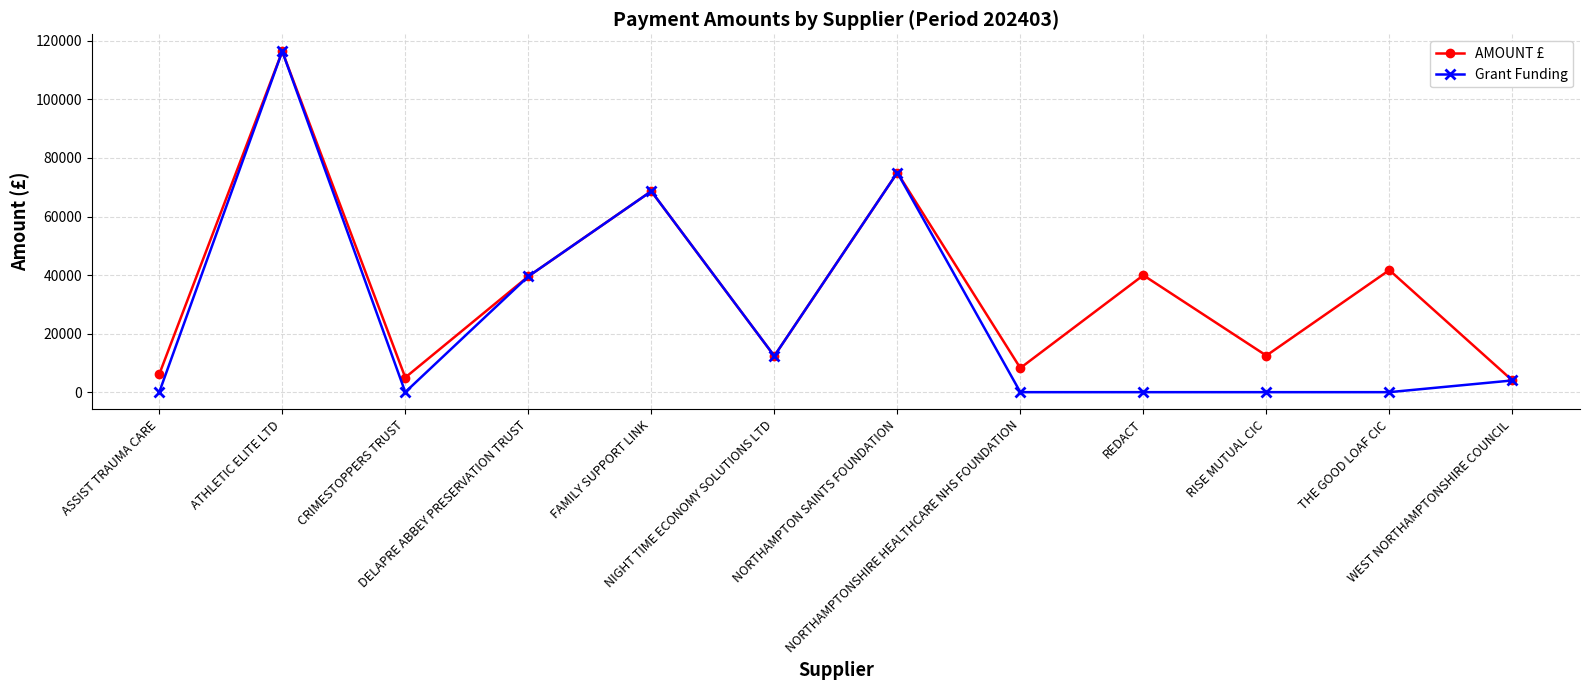

Rank the series by their average value, from highest to lowest.

AMOUNT £, Grant Funding